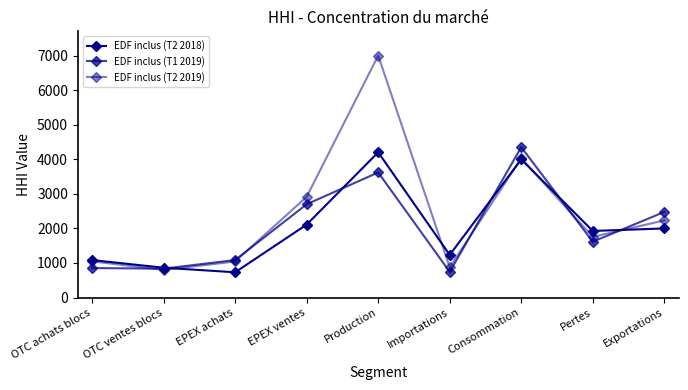

Reading left to right, transcribe all the data shown in this chart.

EDF inclus (T2 2018): 1084	863	731	2110	4201	1234	3996	1926	1999
EDF inclus (T1 2019): 853	836	1085	2698	3618	743	4350	1615	2476
EDF inclus (T2 2019): 1047	799	1043	2913	6999	878	4027	1755	2231